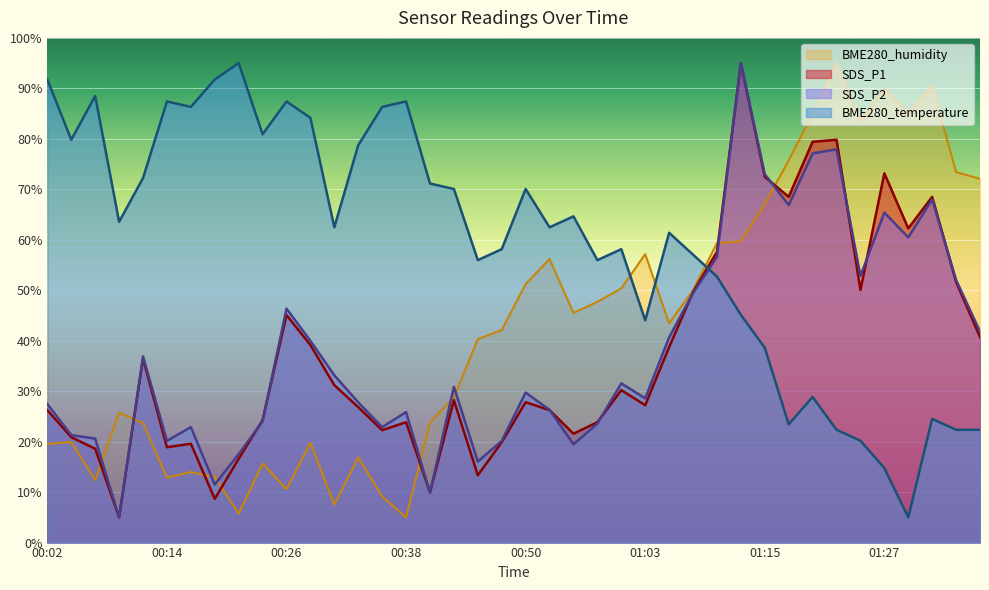

Rank the series at 00:50 from lowest to highest value.

SDS_P1, SDS_P2, BME280_humidity, BME280_temperature